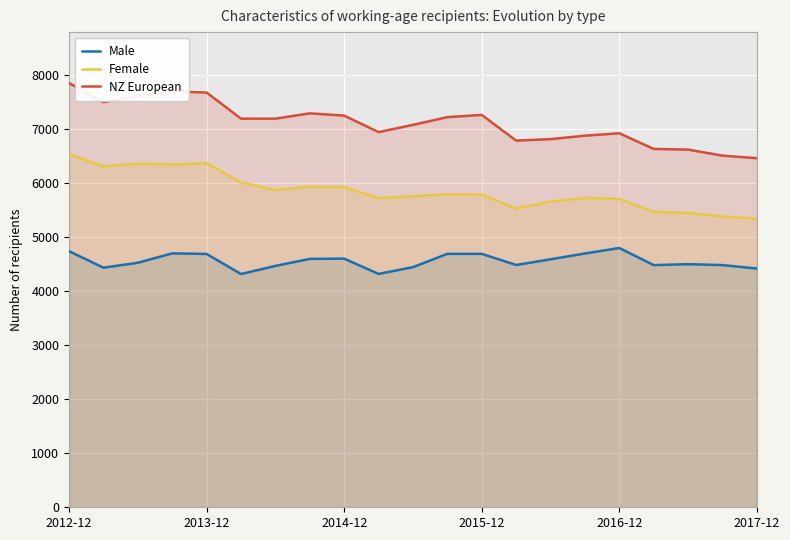

Which series has the largest total across all categories?

NZ European